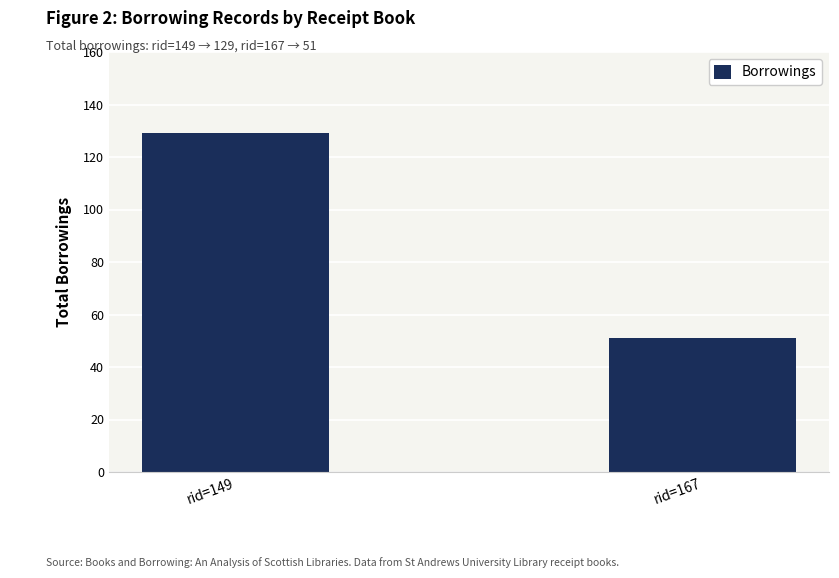

List the labels in order of value, largest first.

rid=149, rid=167